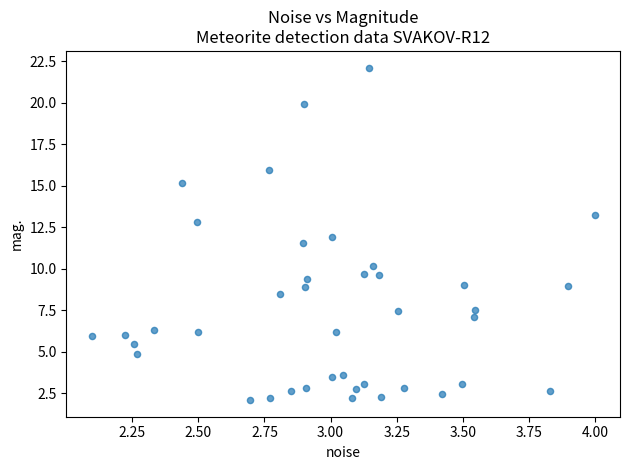

What is the range of X values (max minus min)?

1.9